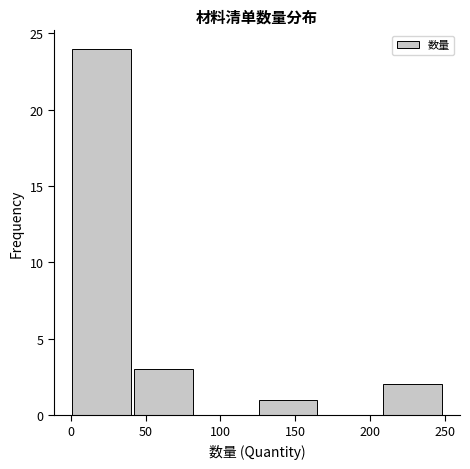

Reading left to right, transcribe this chart: for each bar, give the range it covers on the x-axis and its height. Neither the bar edges nor the heights are printed on the chart, so give them approximately, as read against the axes.

1.0 to 42.5: 24
42.5 to 84.0: 3
84.0 to 125.5: 0
125.5 to 167.0: 1
167.0 to 208.5: 0
208.5 to 250.0: 2